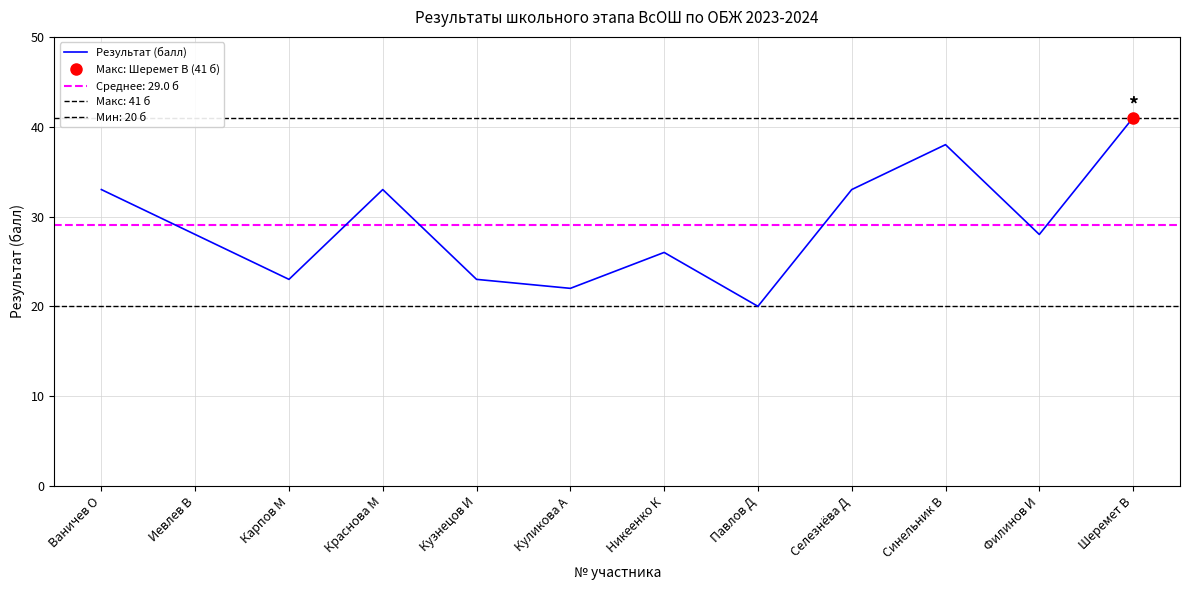

List the labels in order of value, smallest first.

Павлов Д, Куликова А, Карпов М, Кузнецов И, Никеенко К, Иевлев В, Филинов И, Ваничев О, Краснова М, Селезнёва Д, Синельник В, Шеремет В